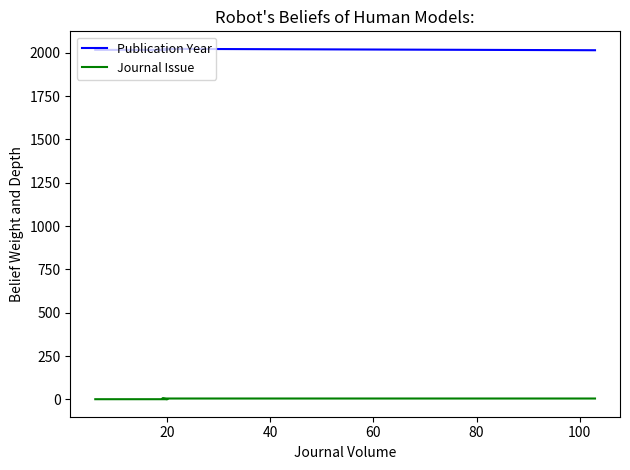

What is the value of the Publication Year point at the 2nd from the left?

2022